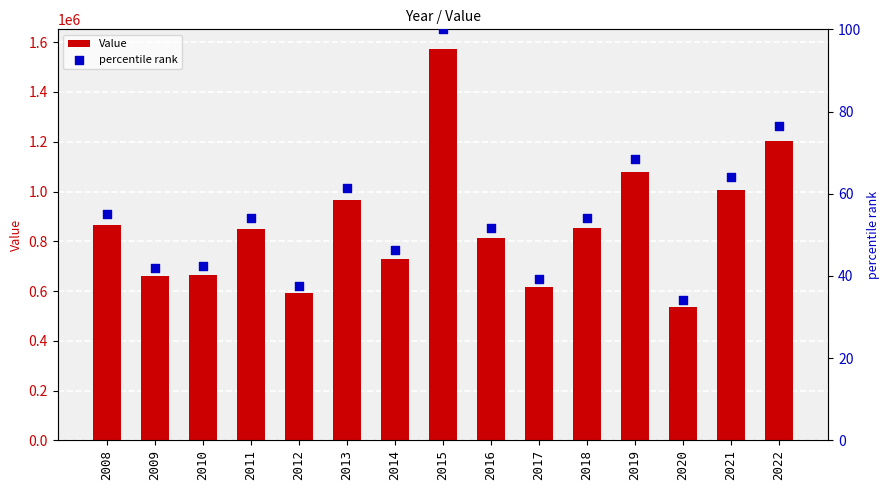

Is the value of percentile rank at 2020 greater than the value of Value at 2017?

No